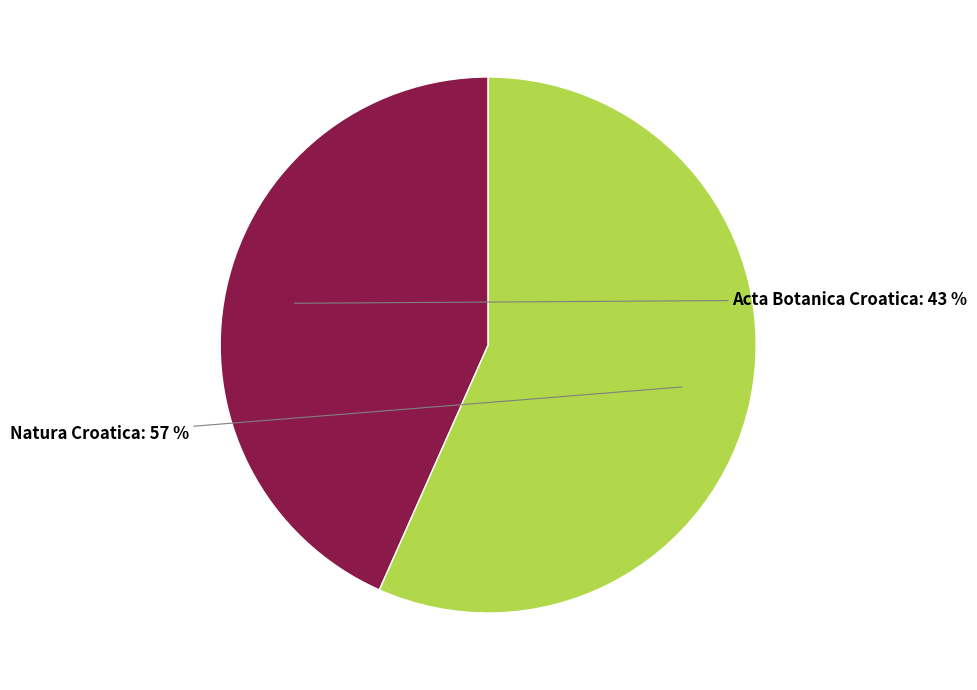

Combined, do Acta Botanica Croatica and Natura Croatica account for over 50%?

Yes